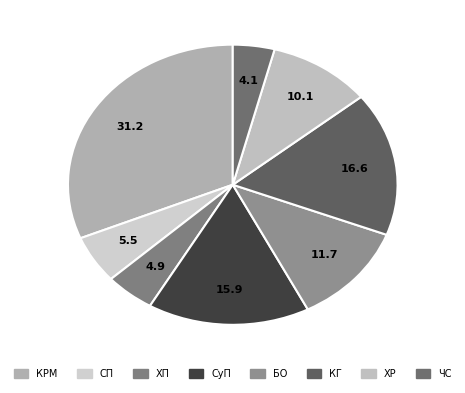

Count the number of slices in the pie.

8